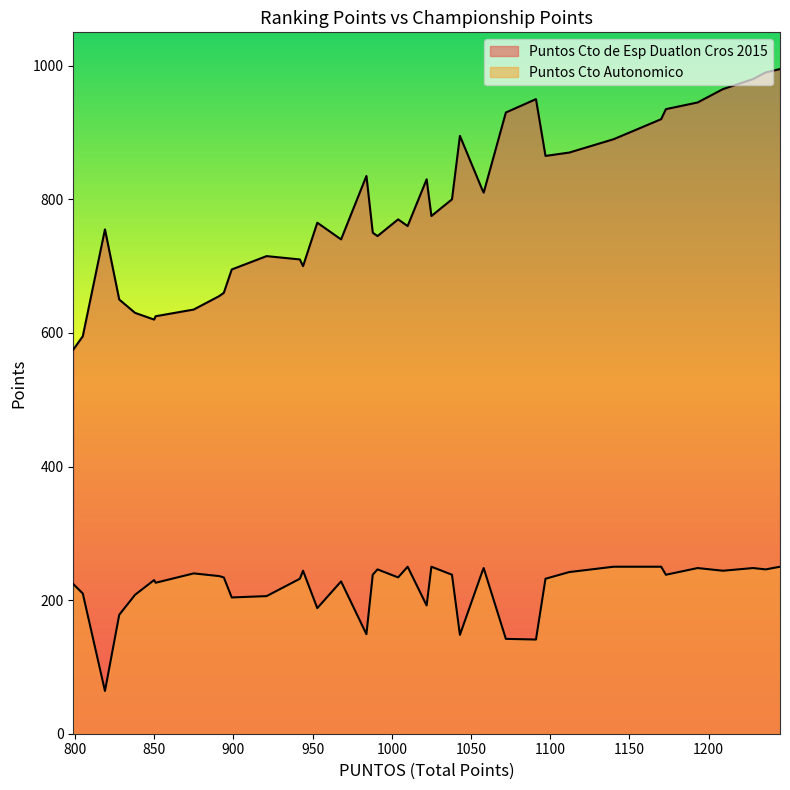

Which series has the largest total across all categories?

Puntos Cto de Esp Duatlon Cros 2015